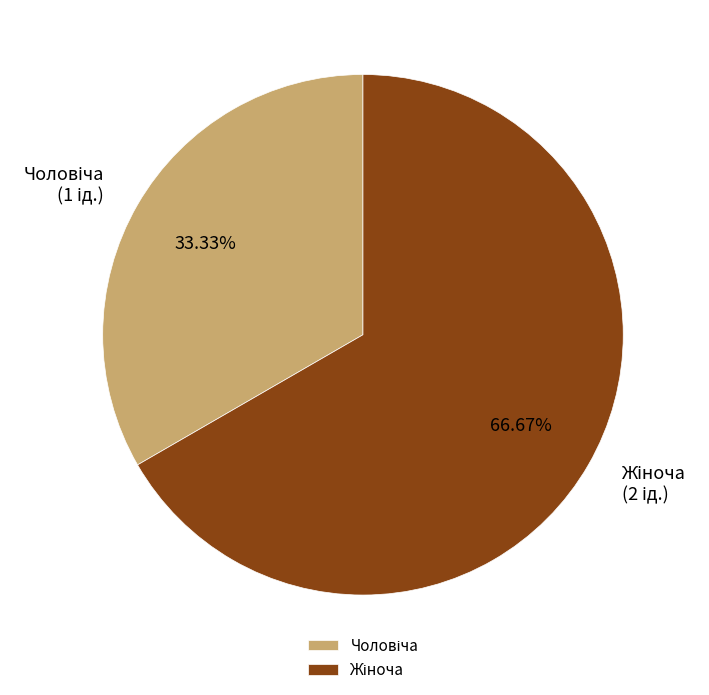

Does any single category account for the majority?

Yes